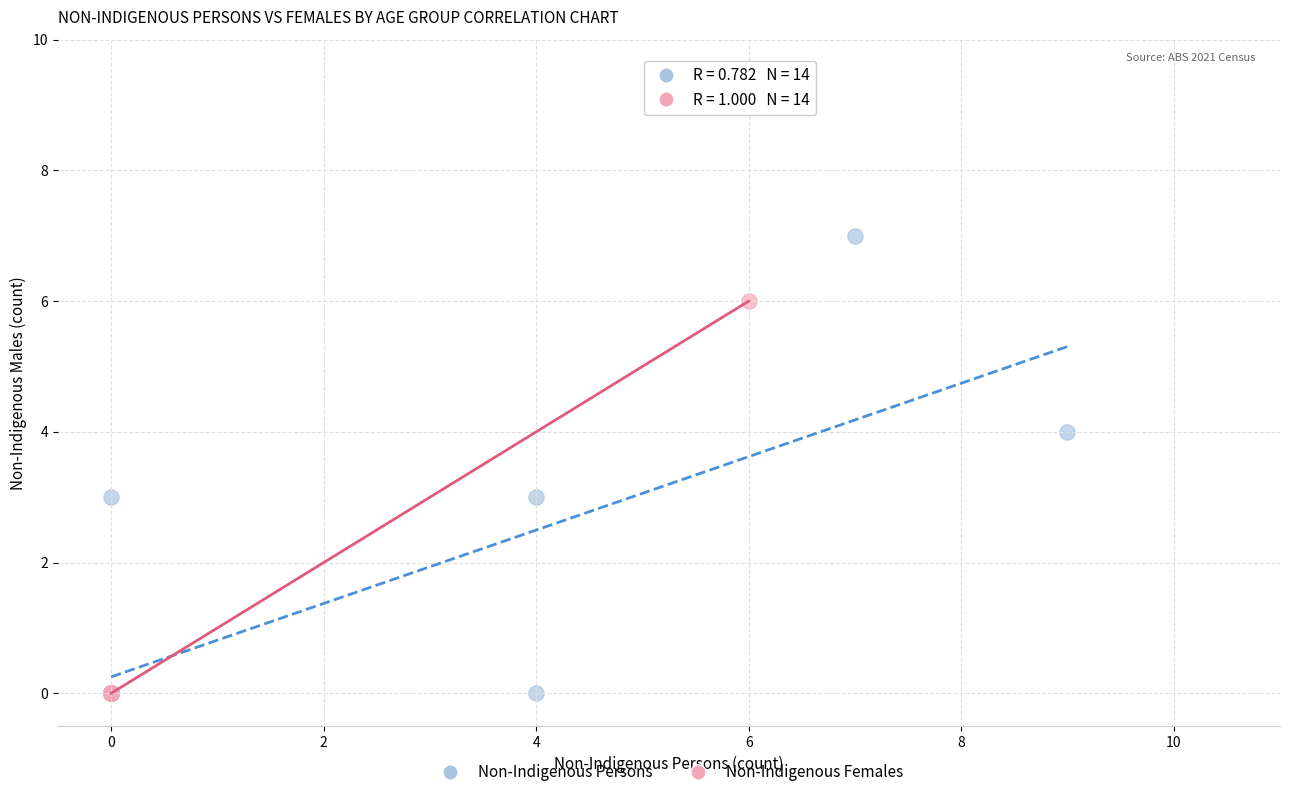

Which series has the widest spread of Y values?

Non-Indigenous Persons